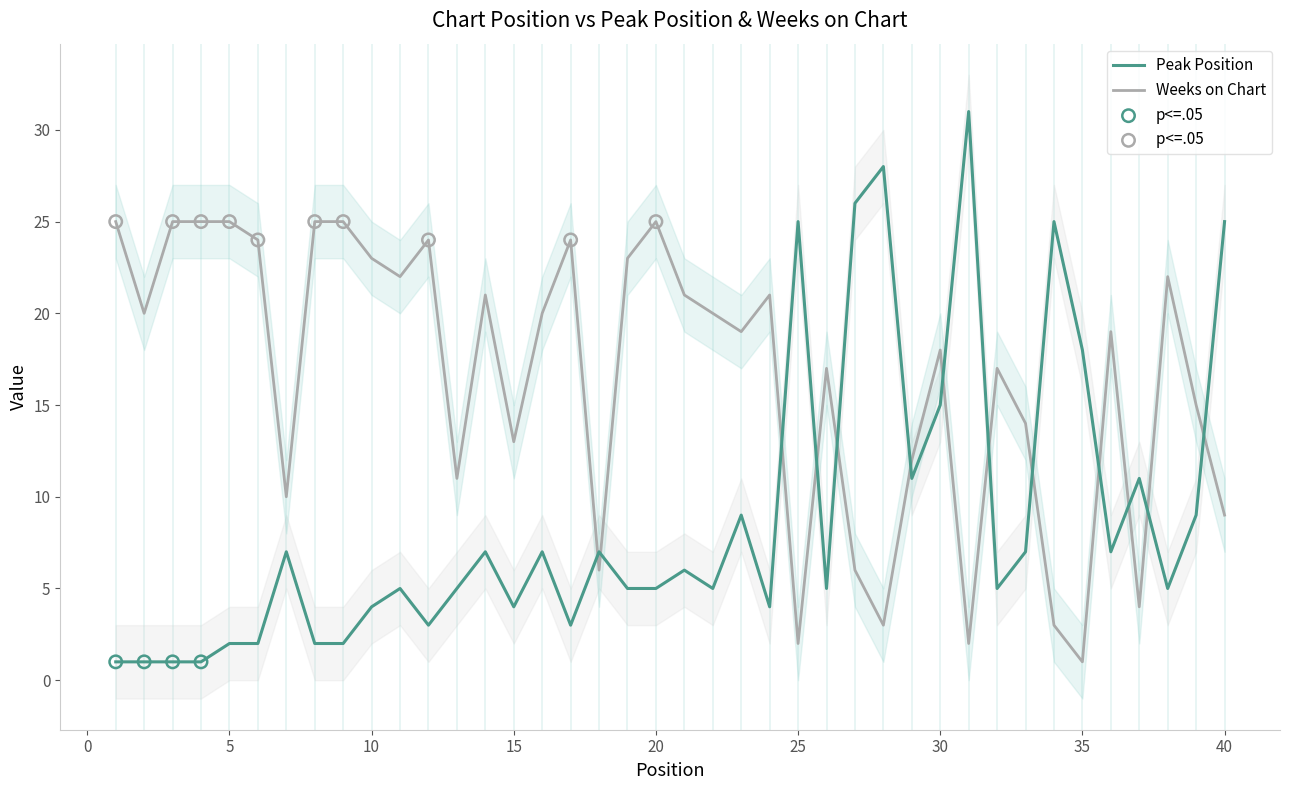

Is the value of Peak Position at 15 greater than the value of Weeks on Chart at 30?

No